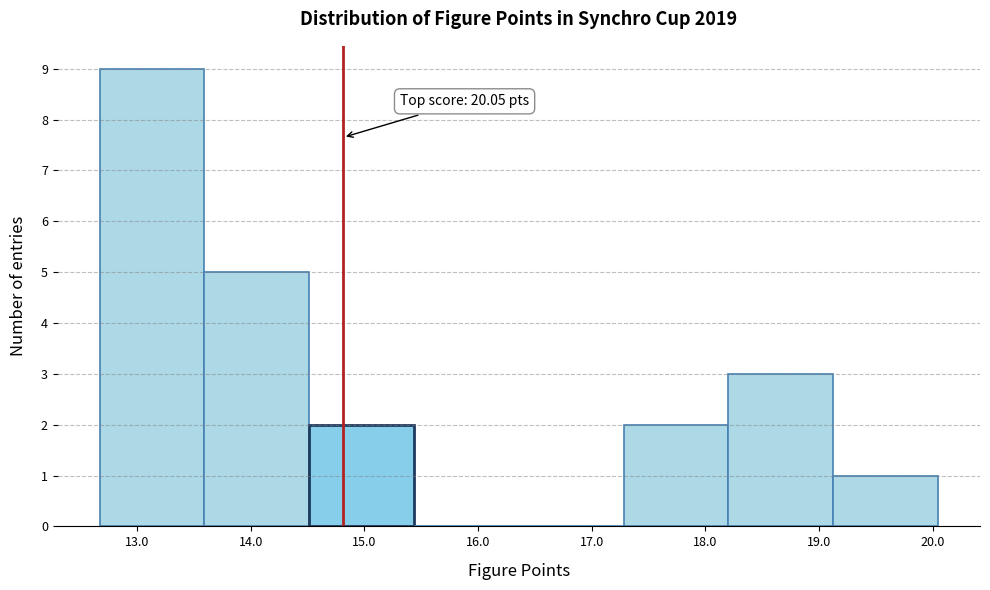

Which range on the x-axis has the tallest bar?

12.7 to 13.6